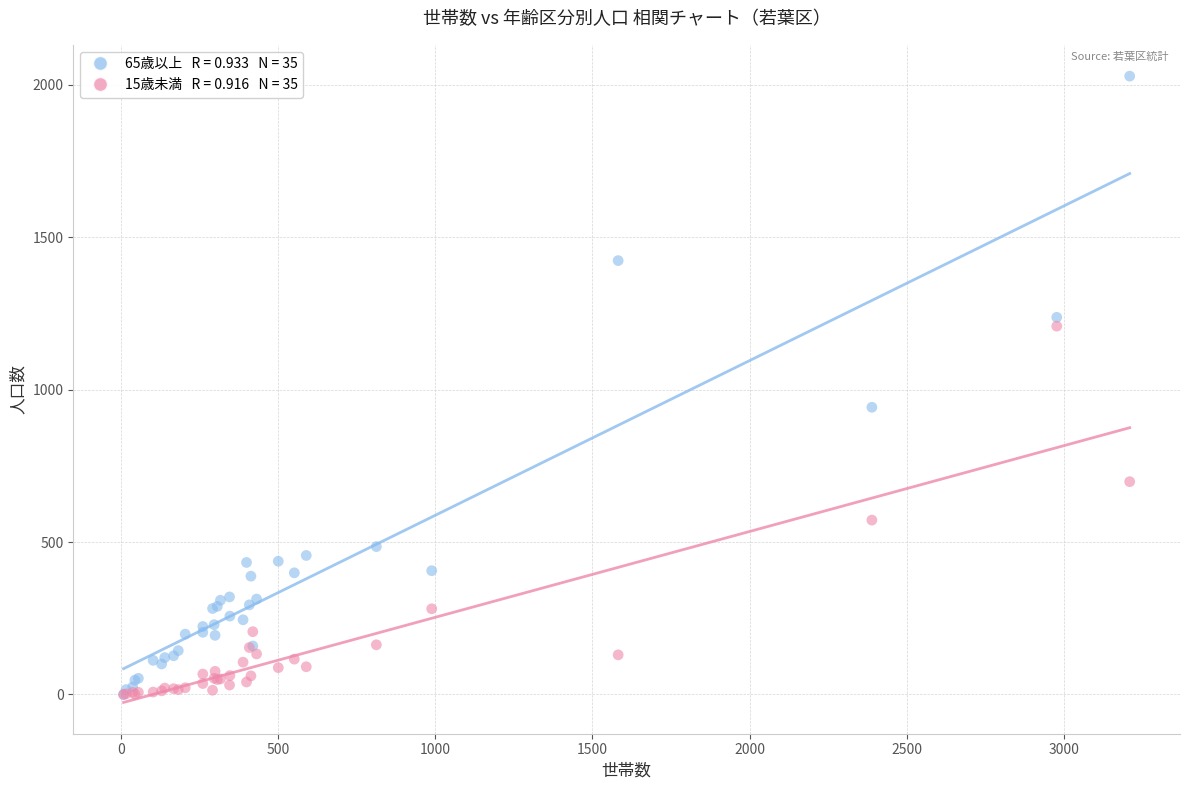

Across all series, what Y value is closest to 1014?

942